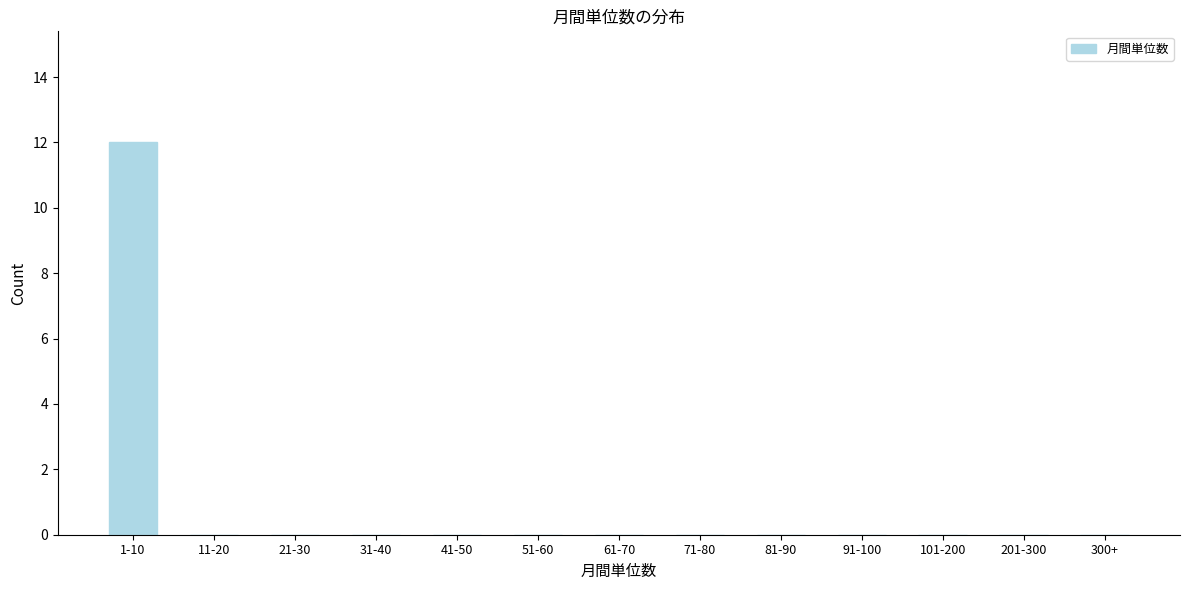

Reading left to right, list all the values displayed in this chart.

1-10=12	11-20=0	21-30=0	31-40=0	41-50=0	51-60=0	61-70=0	71-80=0	81-90=0	91-100=0	101-200=0	201-300=0	300+=0